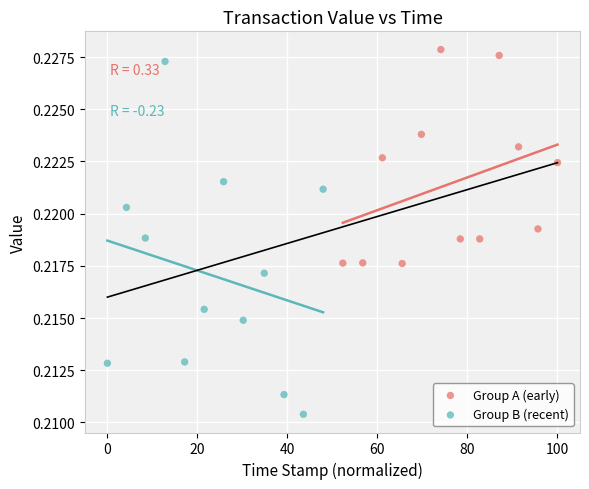

Which series has the widest spread of Y values?

Group B (recent)